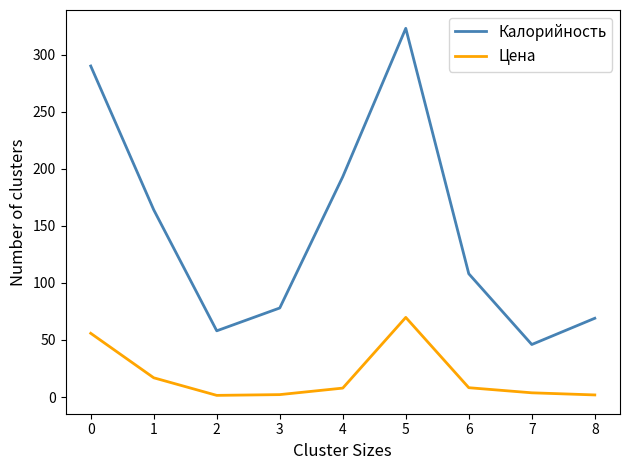

At which category is the sum across all series the highest?

5